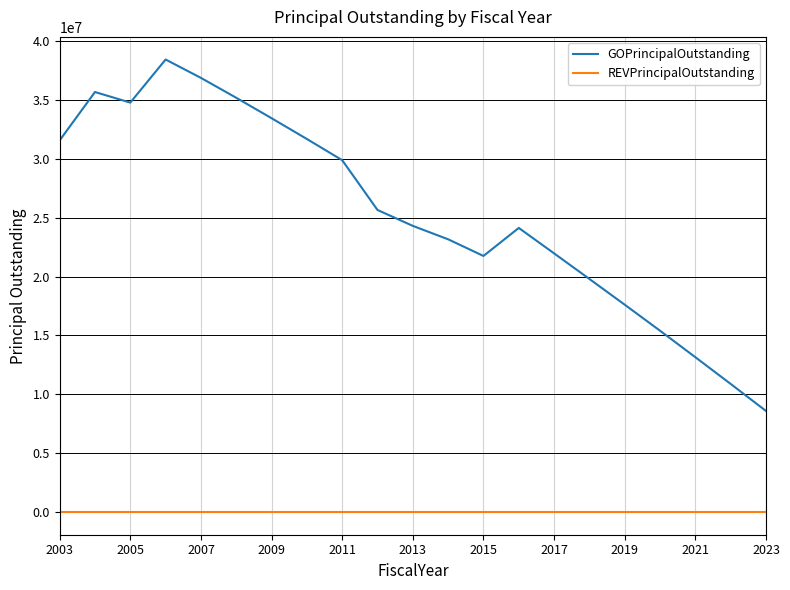

Which series has the largest range (max minus min)?

GOPrincipalOutstanding